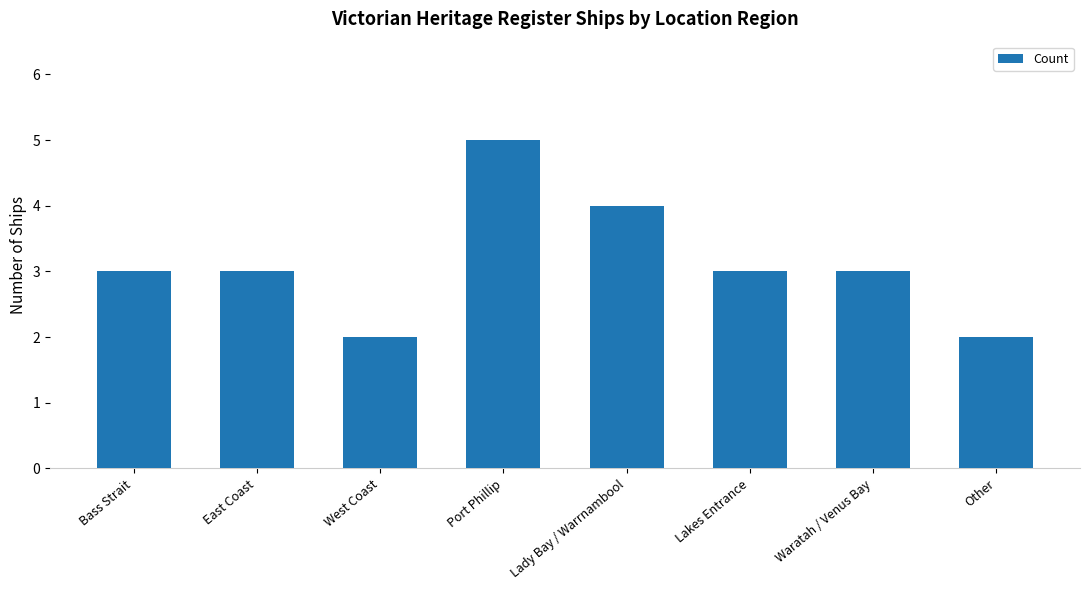

Reading left to right, list all the values displayed in this chart.

Bass Strait=3	East Coast=3	West Coast=2	Port Phillip=5	Lady Bay / Warrnambool=4	Lakes Entrance=3	Waratah / Venus Bay=3	Other=2